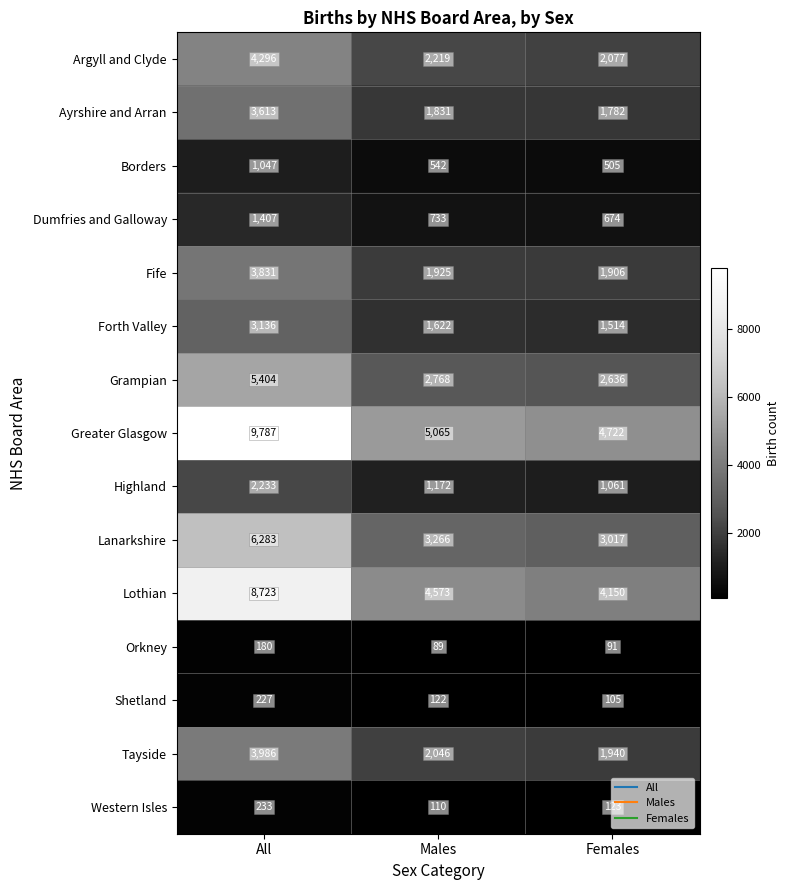

What is the approximate value of Orkney at Females, to the nearest 10?

90